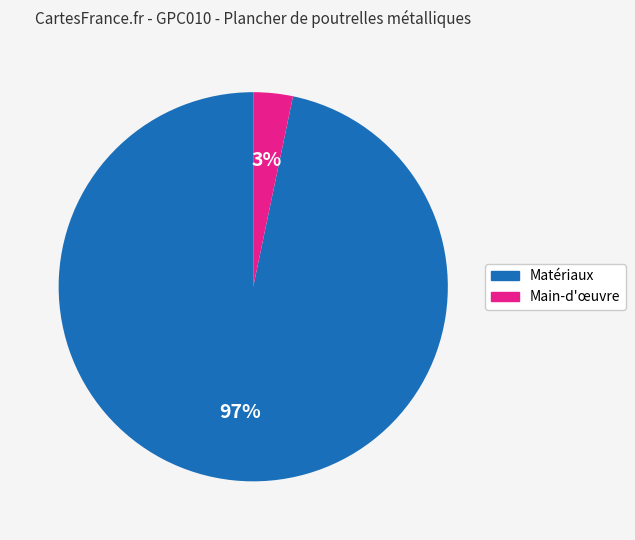

Count the number of slices in the pie.

2